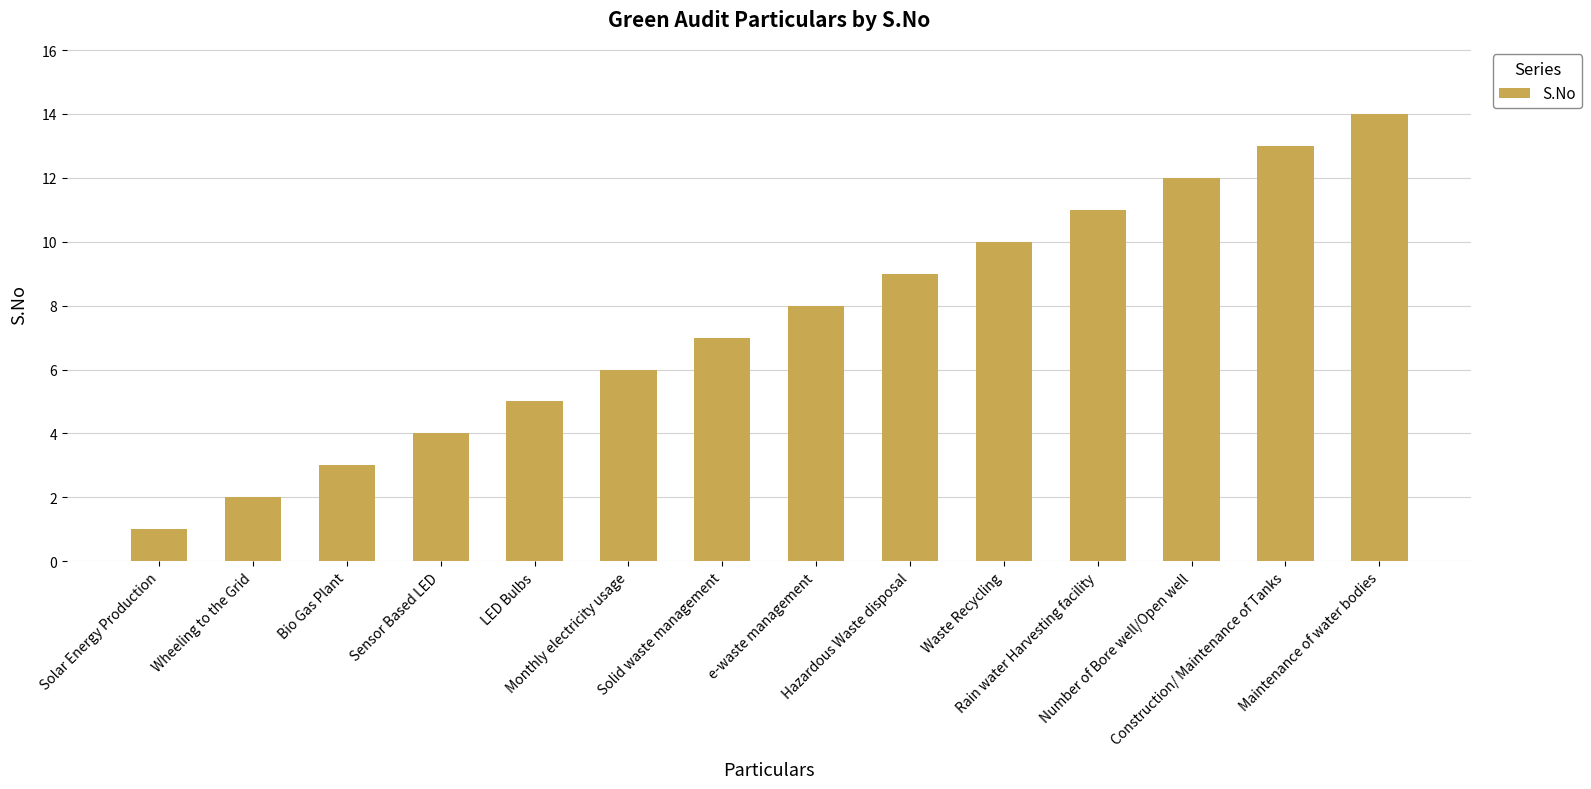

Reading left to right, what are all the values shown in this chart?

1	2	3	4	5	6	7	8	9	10	11	12	13	14